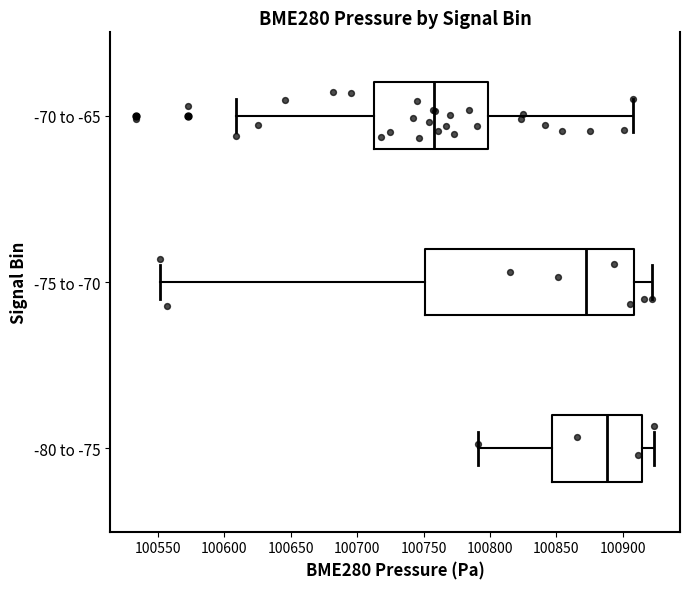

Reading bottom to top, transcribe this box plot: for each box, give where its median line is, the range the box spans, and where its two whiskers end, as read against the x-axis. The values are not printed on the chart, so give them approximately, as read against the axis.

-80 to -75: median 100890, box 100845 to 100915, whiskers 100790 to 100925
-75 to -70: median 100870, box 100750 to 100910, whiskers 100550 to 100920
-70 to -65: median 100760, box 100715 to 100800, whiskers 100610 to 100910